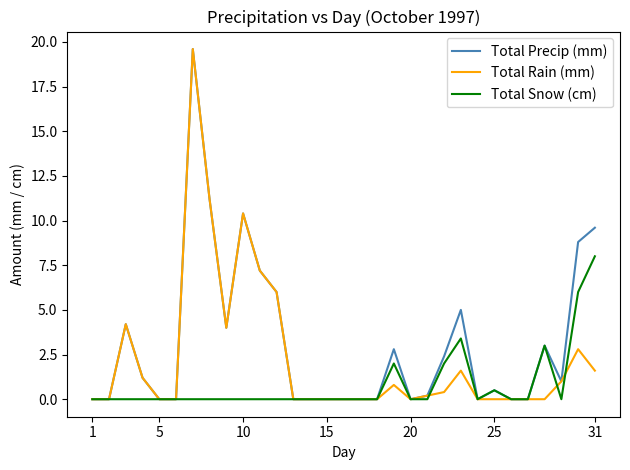

What is the maximum value for Total Snow (cm)?

8.0